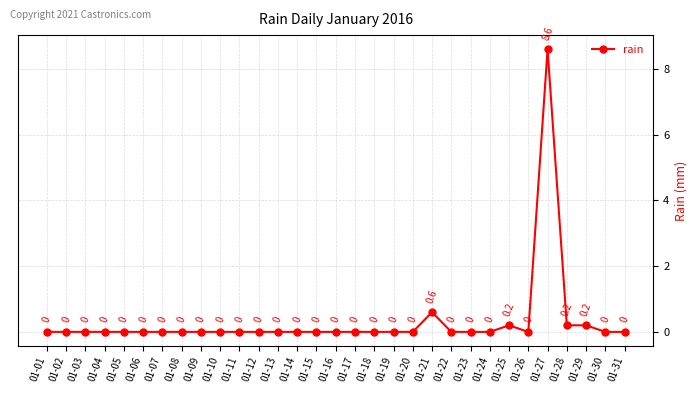

Reading left to right, what are all the values shown in this chart?

01-01=0.0	01-02=0.0	01-03=0.0	01-04=0.0	01-05=0.0	01-06=0.0	01-07=0.0	01-08=0.0	01-09=0.0	01-10=0.0	01-11=0.0	01-12=0.0	01-13=0.0	01-14=0.0	01-15=0.0	01-16=0.0	01-17=0.0	01-18=0.0	01-19=0.0	01-20=0.0	01-21=0.6	01-22=0.0	01-23=0.0	01-24=0.0	01-25=0.2	01-26=0.0	01-27=8.6	01-28=0.2	01-29=0.2	01-30=0.0	01-31=0.0